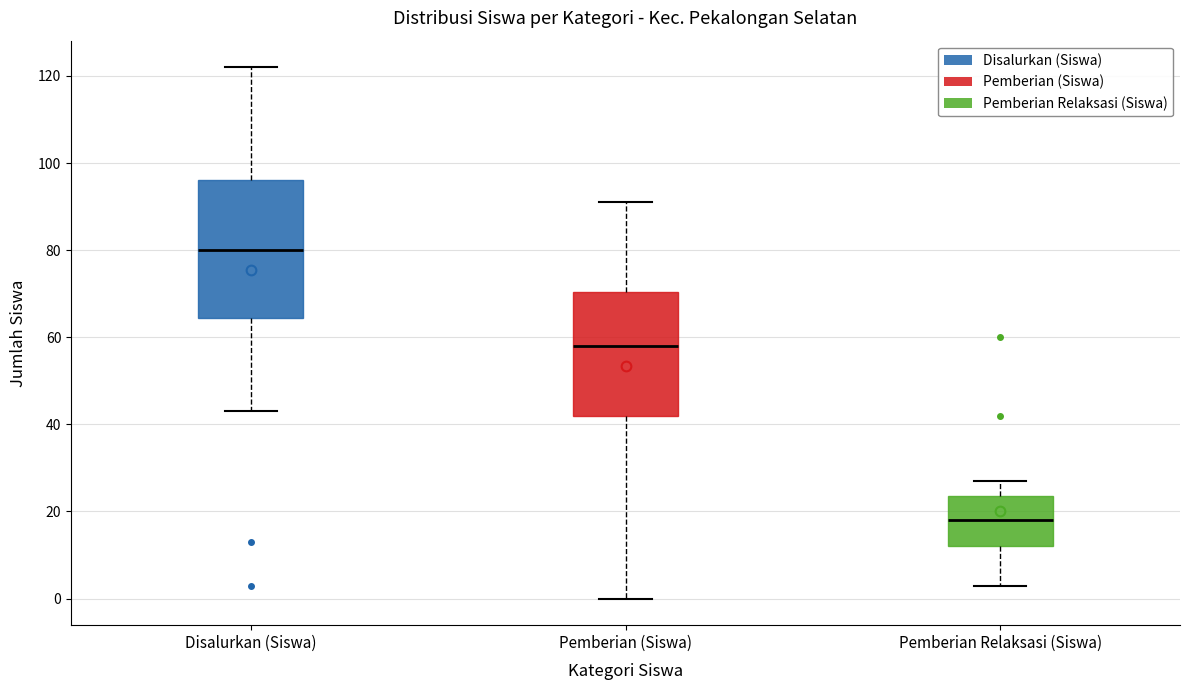

Which box has the lowest median line?

Pemberian Relaksasi (Siswa)